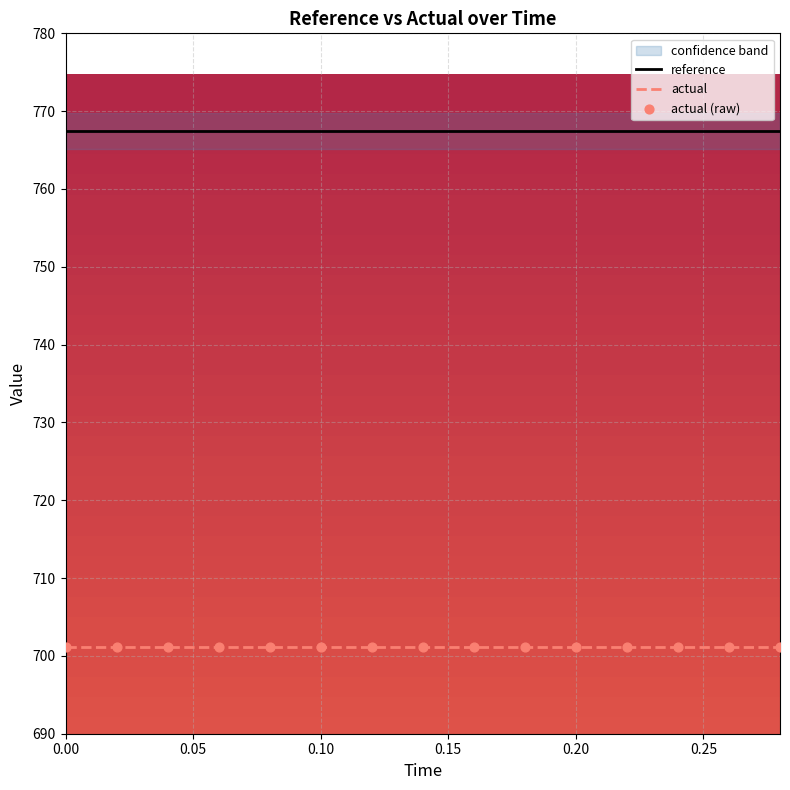

What is the total value across all series at 0.00?

2169.9